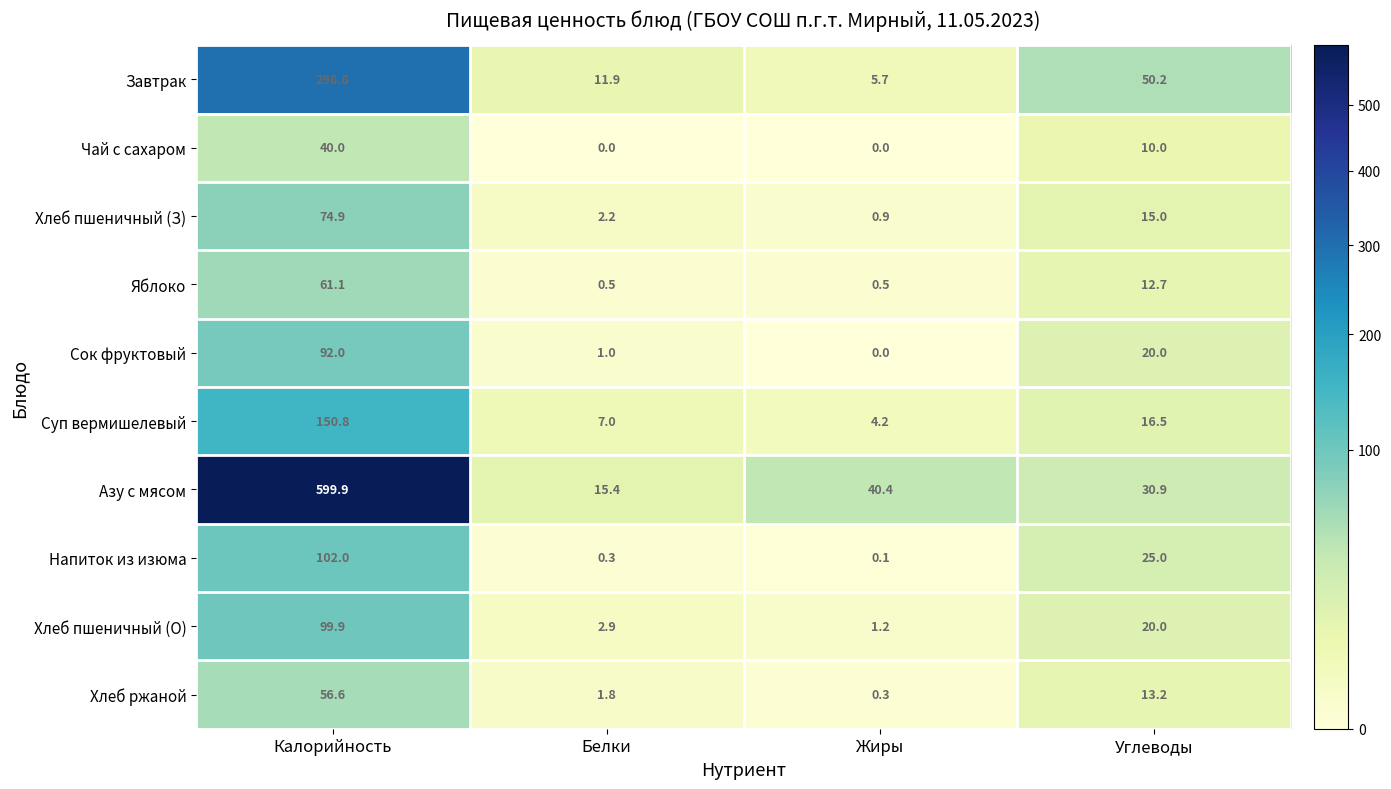

The Яблоко series shows 0.5 at Жиры. True or false?

True